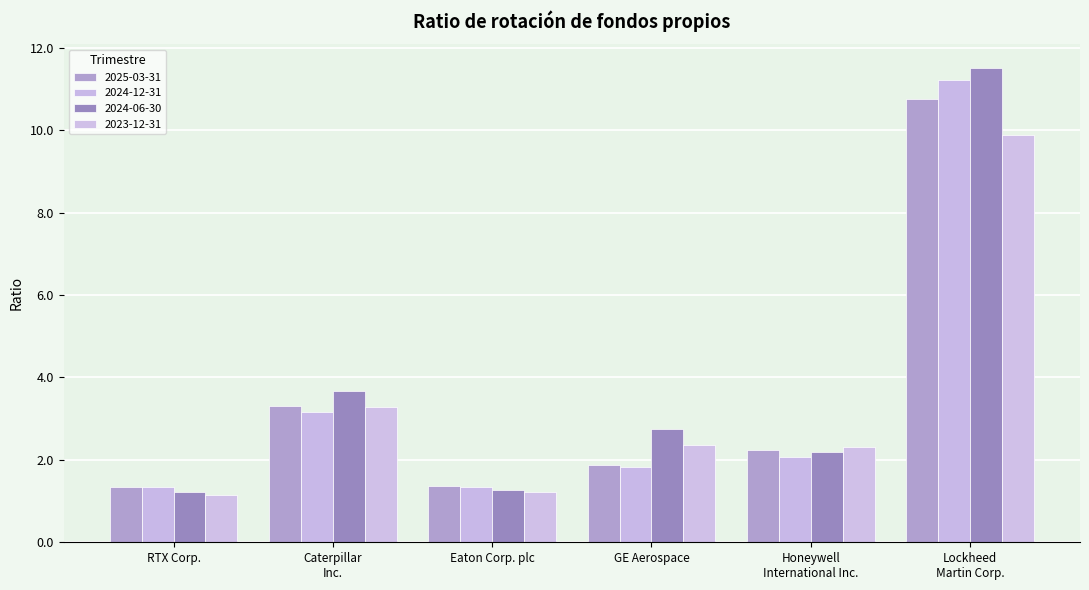

At which label does 2023-12-31 reach its minimum?

RTX Corp.